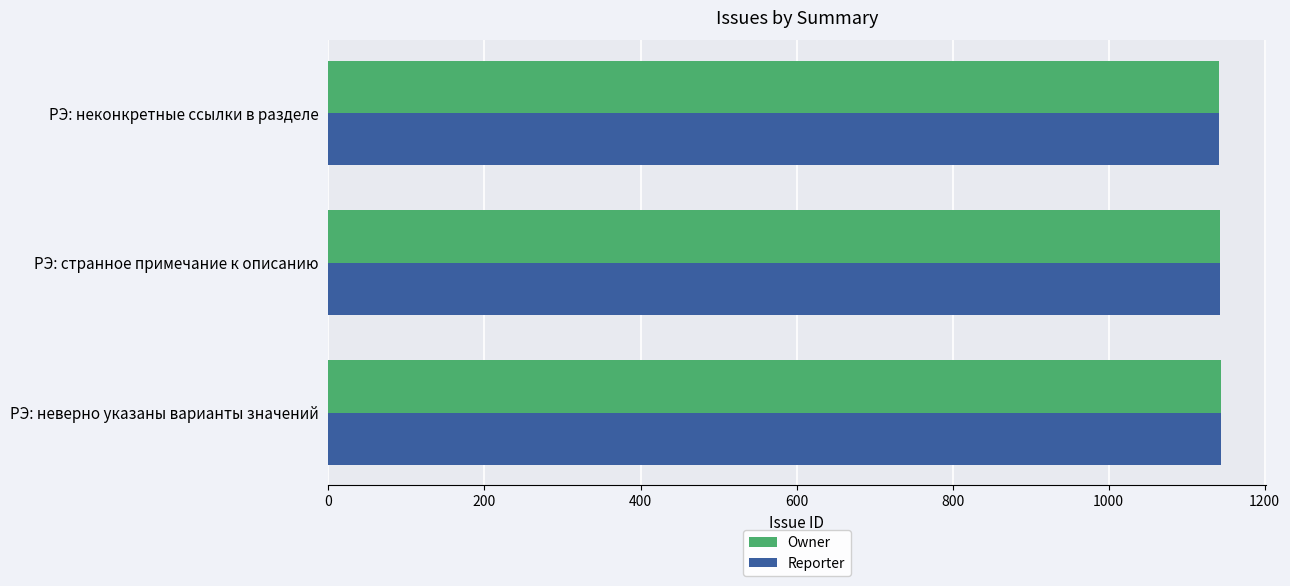

True or false: Owner has a value of 274 at РЭ: неверно указаны варианты значений.

False